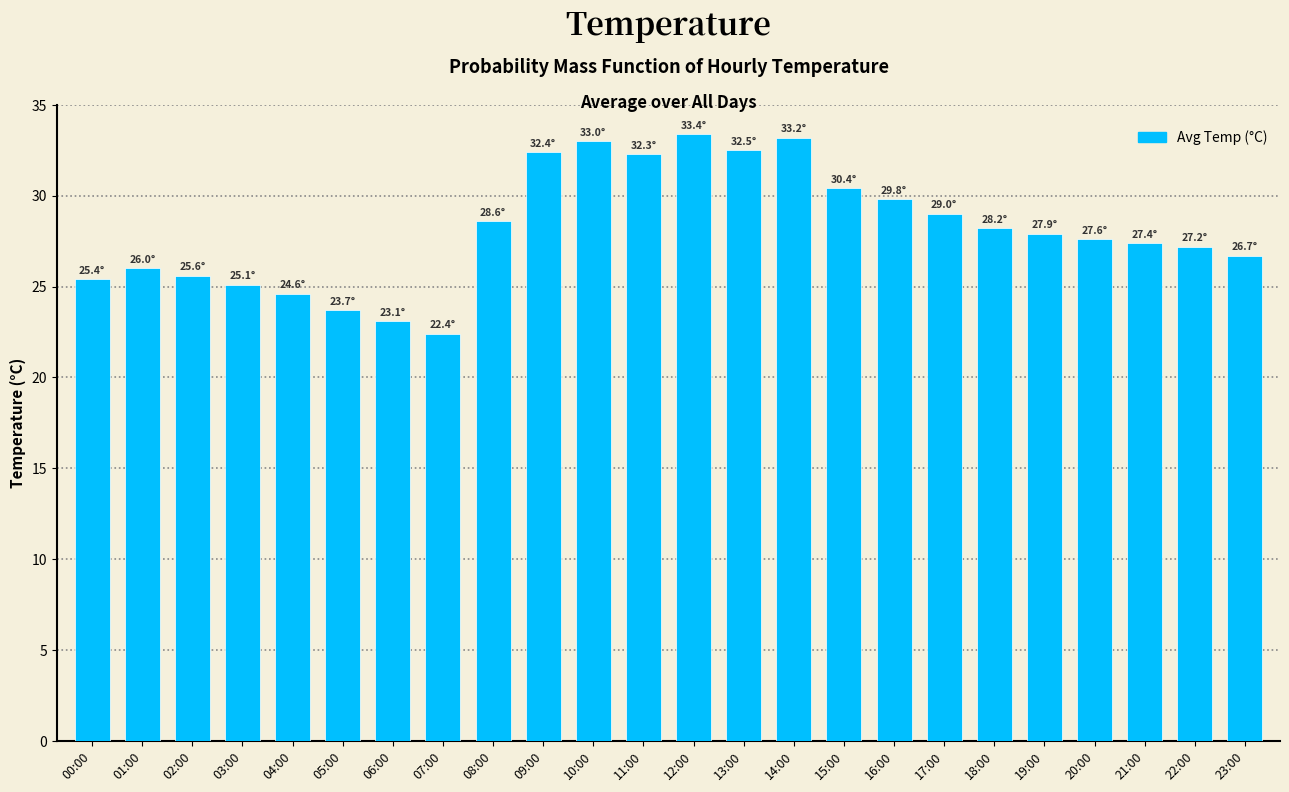

What is the value of the 18th bar from the left?

29.0